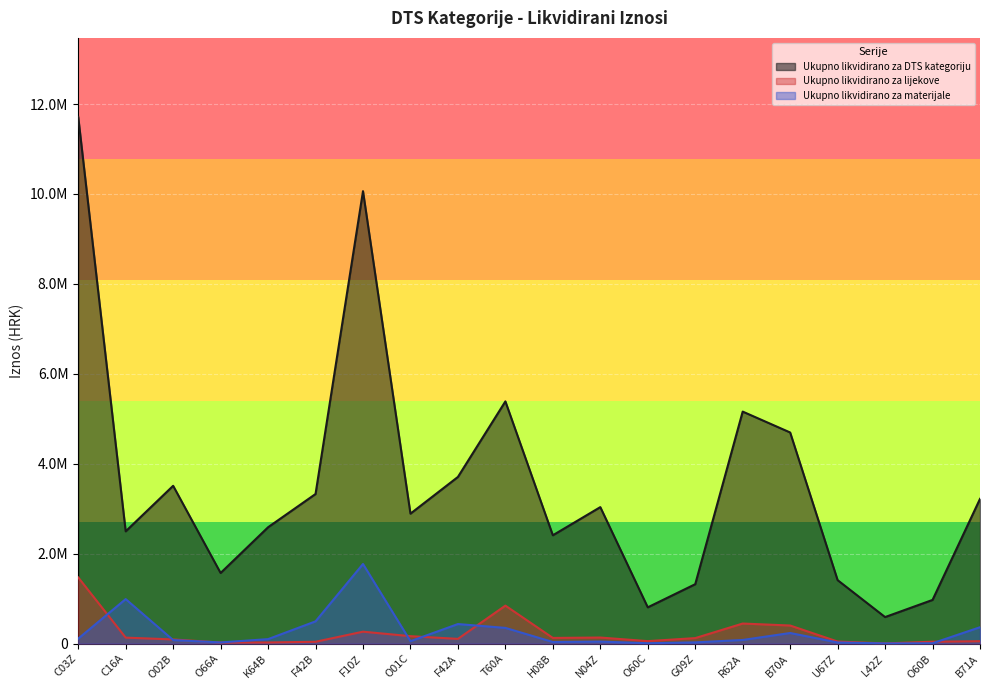

Where is the first local minimum for Ukupno likvidirano za materijale?

O66A